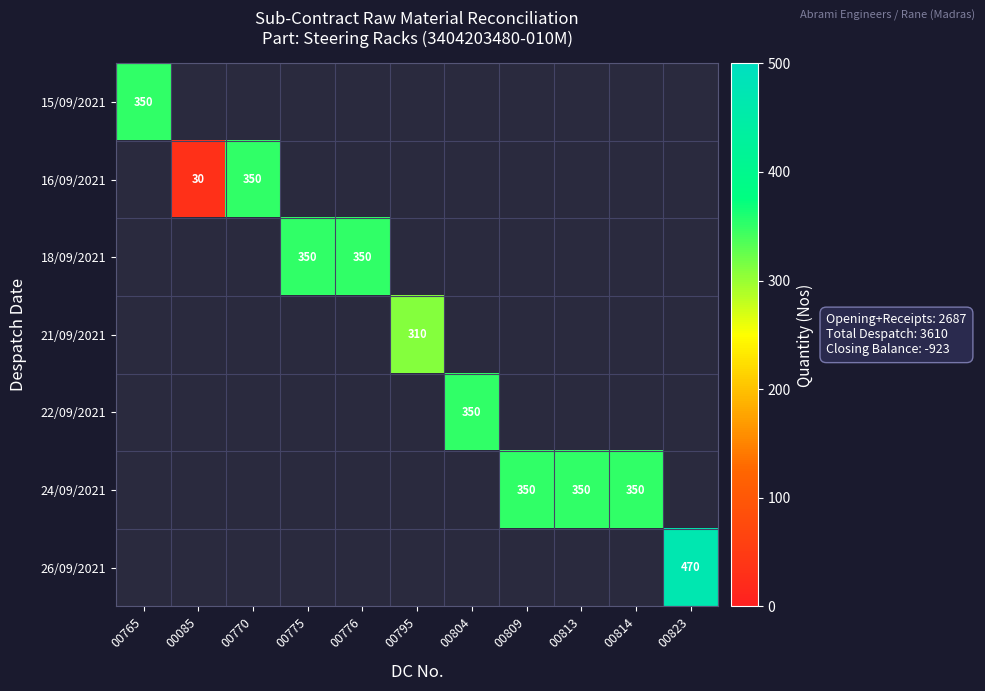

Between 00804 and 00809, which is larger?

00809